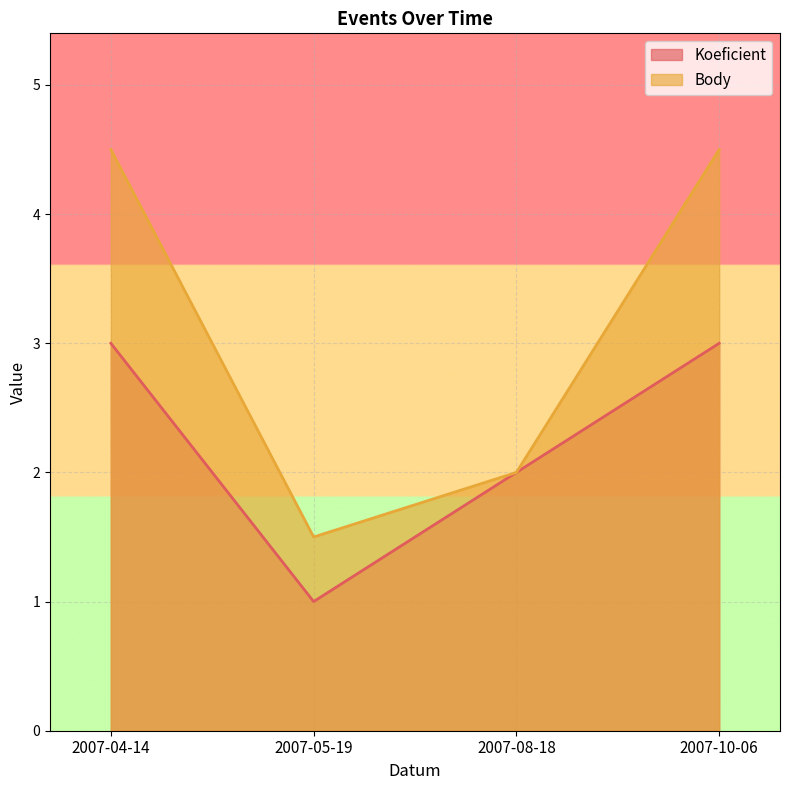

Which has a higher value, 2007-10-06 or 2007-04-14?

2007-10-06